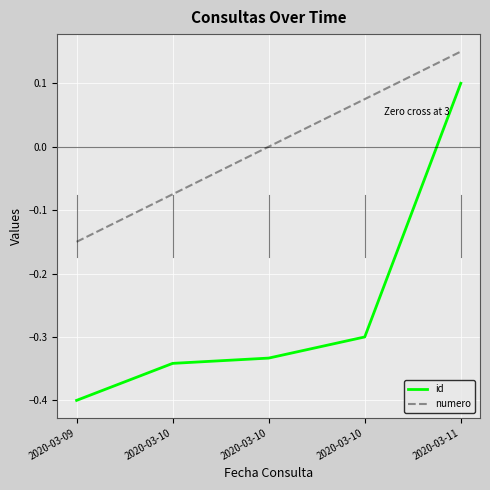

What is the value of the id point at the 3rd from the left?

-0.3